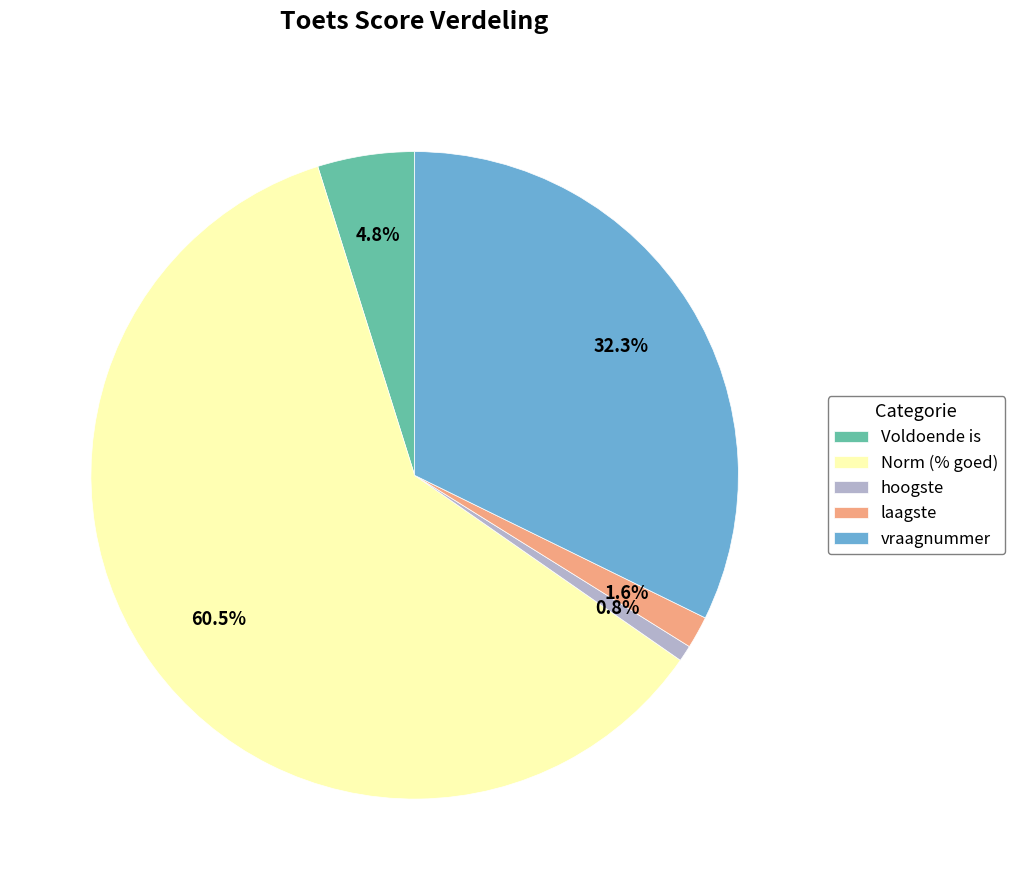

What is the total percentage of hoogste and Norm (% goed)?

61.3%